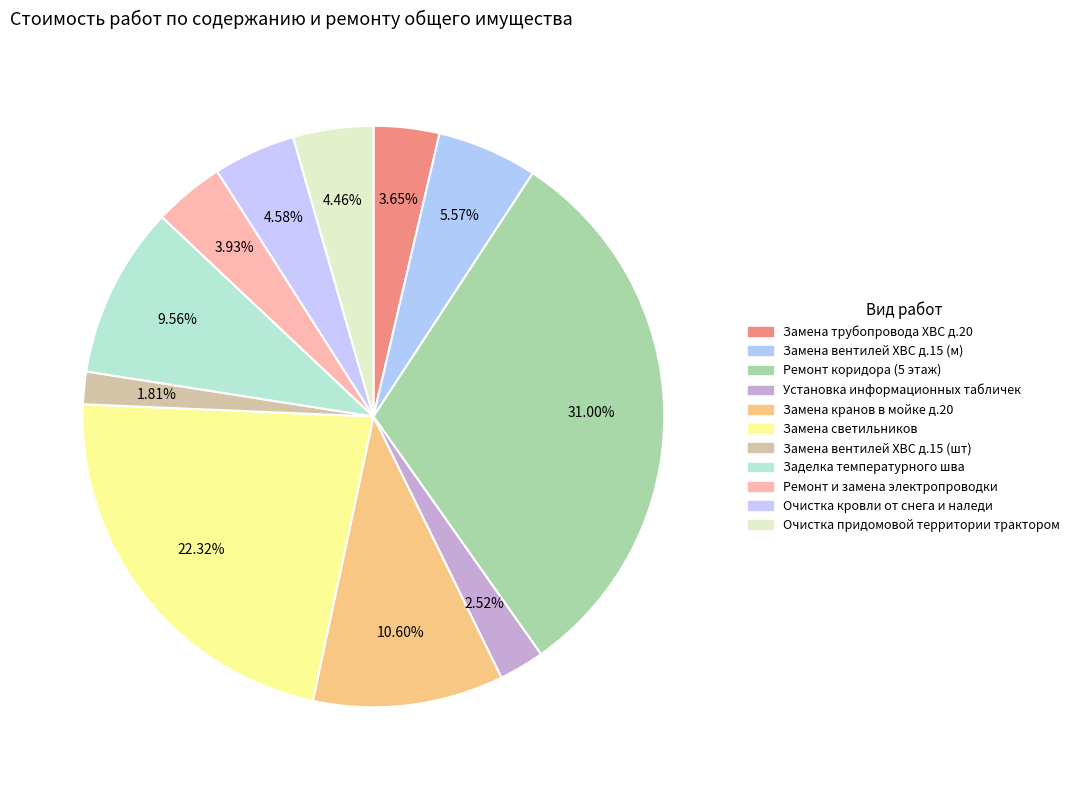

What is the smallest slice in the pie chart?

Замена вентилей ХВС д.15 (шт)